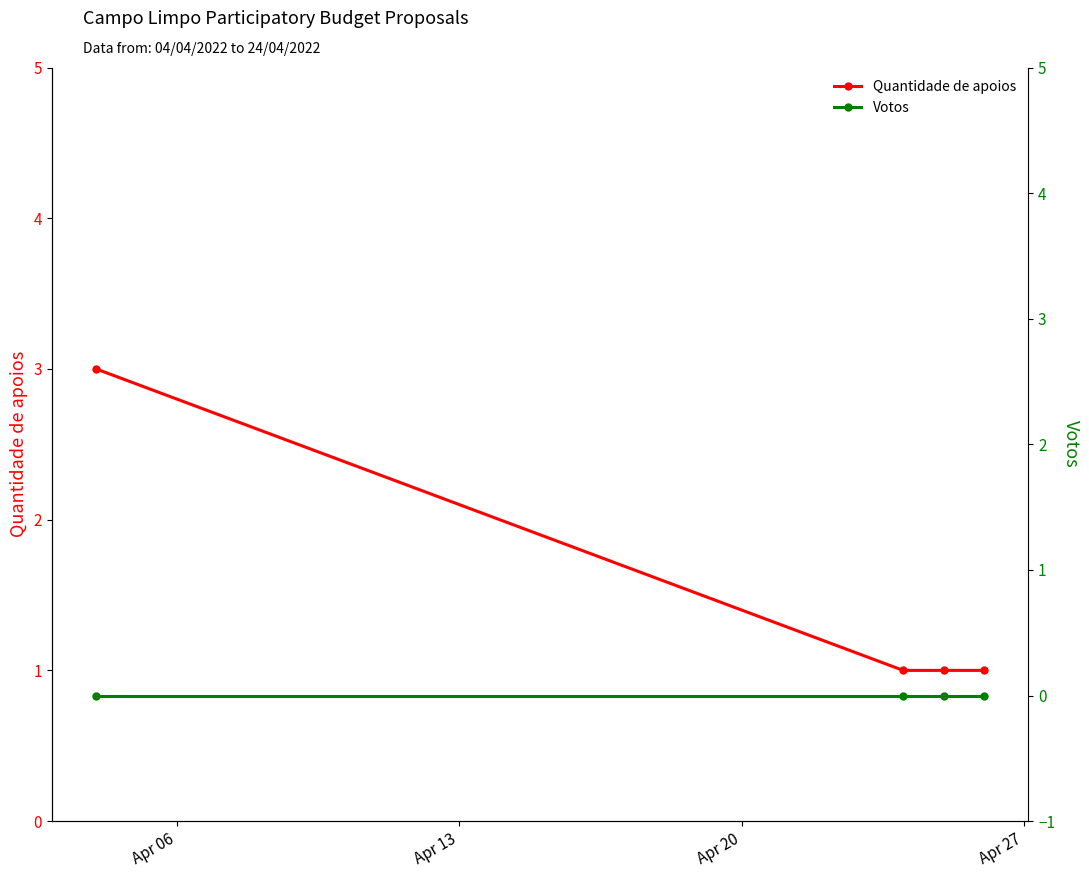

How many Quantidade de apoios values are between 1 and 3?

4